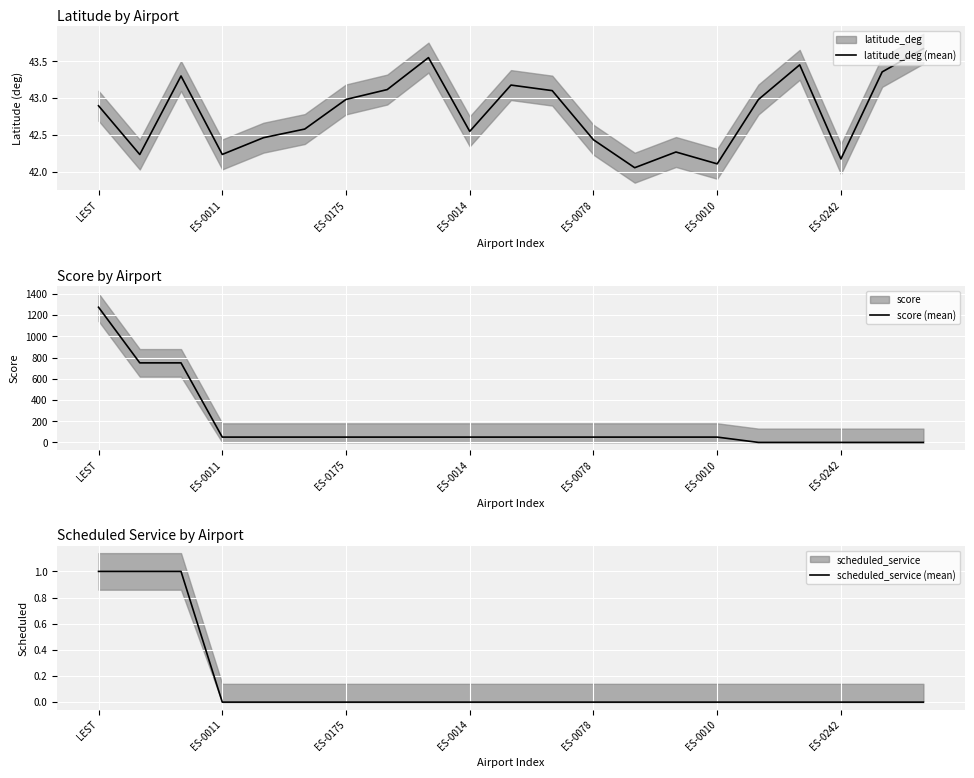

Reading left to right, list all the values displayed in this chart.

latitude_deg (mean): 42.9	42.2	43.3	42.2	42.5	42.6	43.0	43.1	43.6	42.5	43.2	43.1	42.4	42.1	42.3	42.1	43.0	43.5	42.2	43.4	43.7
score (mean): 1275.0	750.0	750.0	50.0	50.0	50.0	50.0	50.0	50.0	50.0	50.0	50.0	50.0	50.0	50.0	50.0	0.0	0.0	0.0	0.0	0.0
scheduled_service (mean): 1.0	1.0	1.0	0.0	0.0	0.0	0.0	0.0	0.0	0.0	0.0	0.0	0.0	0.0	0.0	0.0	0.0	0.0	0.0	0.0	0.0